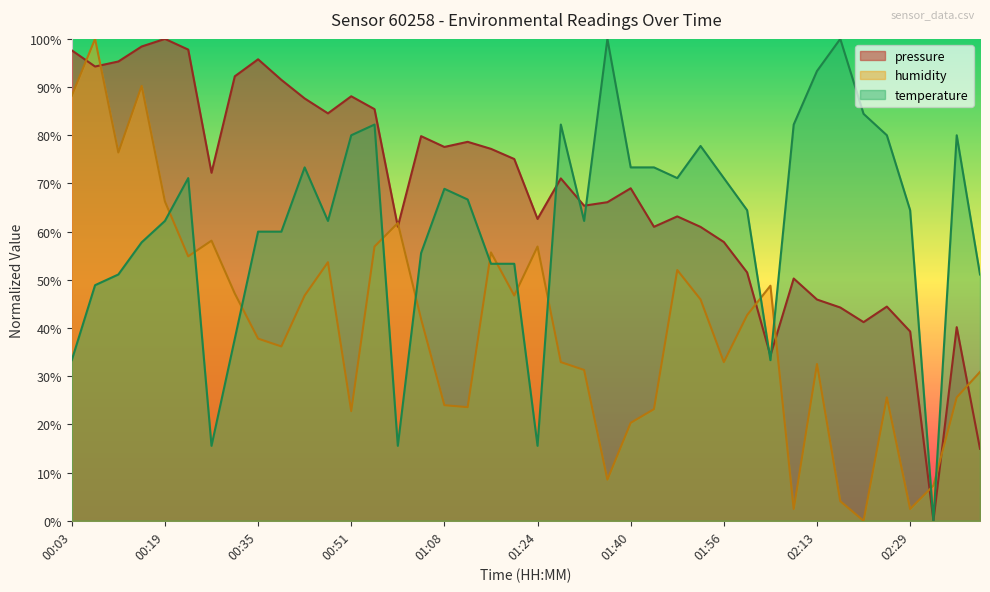

What position from the right is 00:35?

32